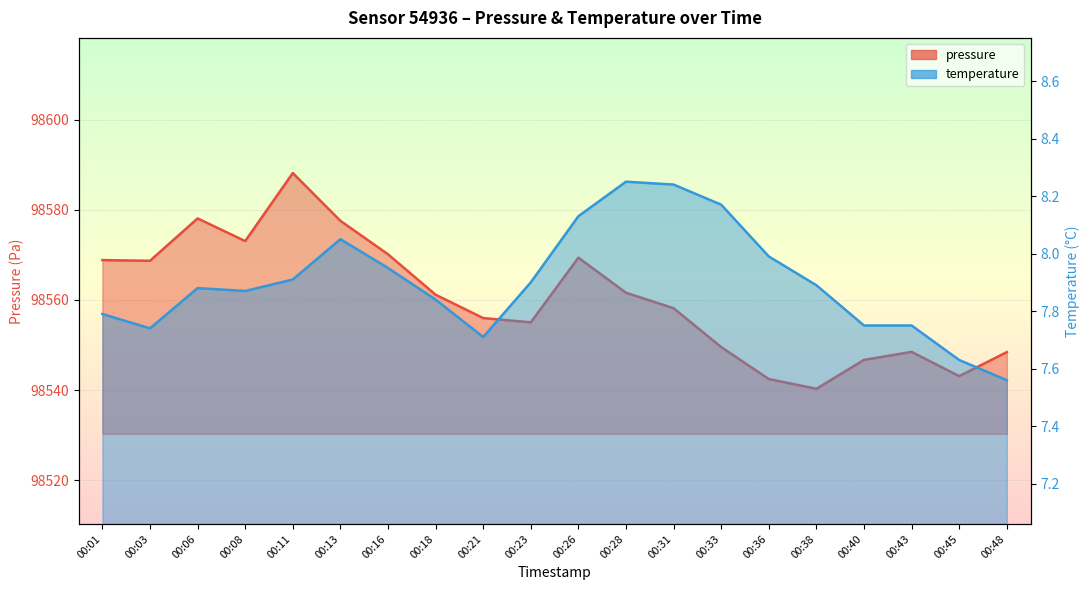

At which label is pressure closest to 98564?

00:28